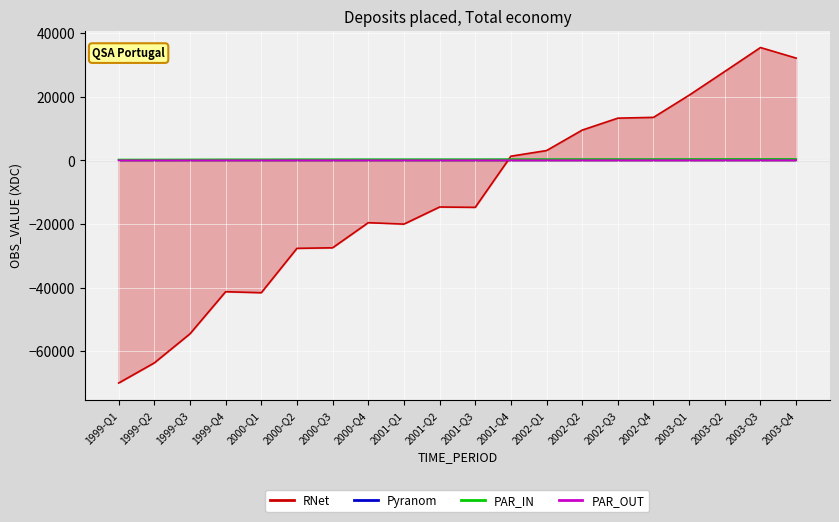

How many values are below zero?

11